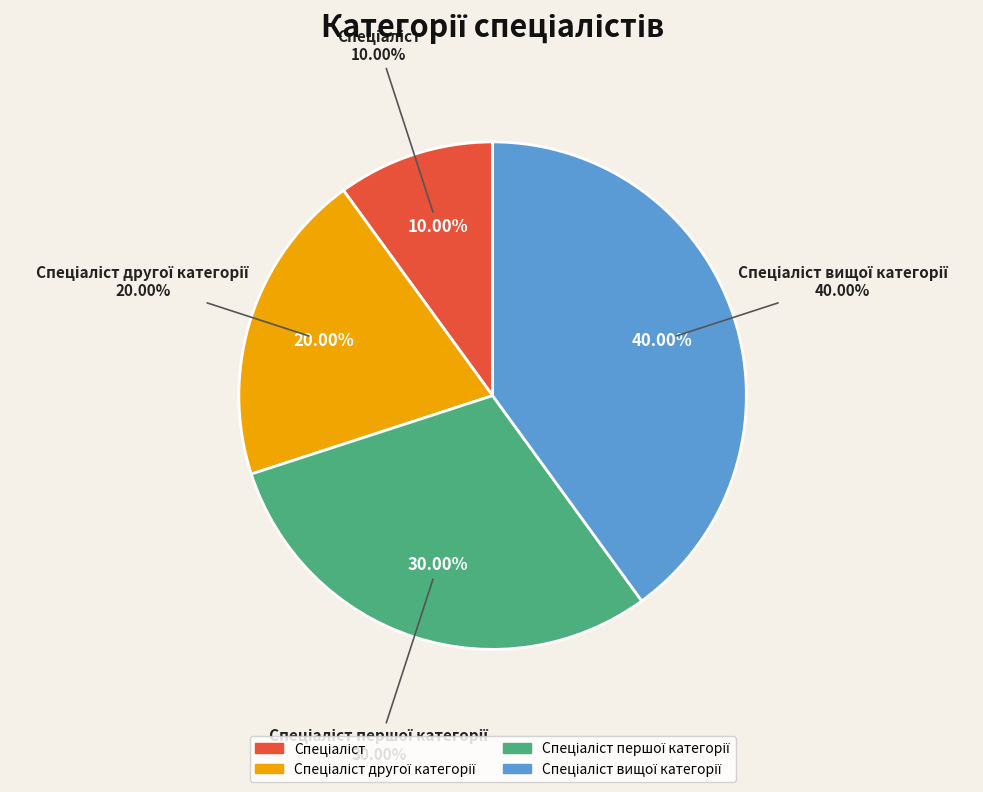

Which slice is the largest?

Спеціаліст вищої категорії